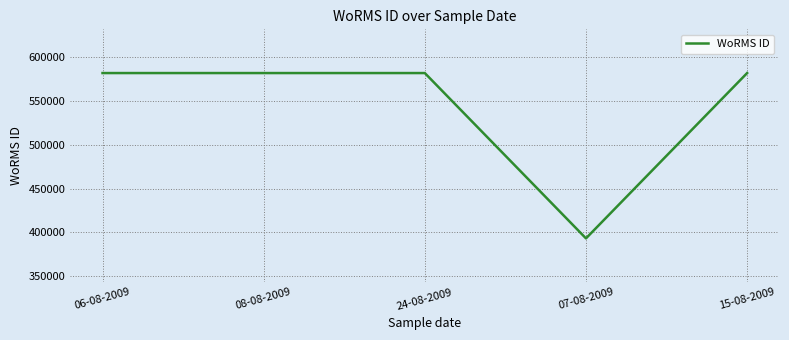

True or false: there are more than 1 points higher than both neighbors.

False